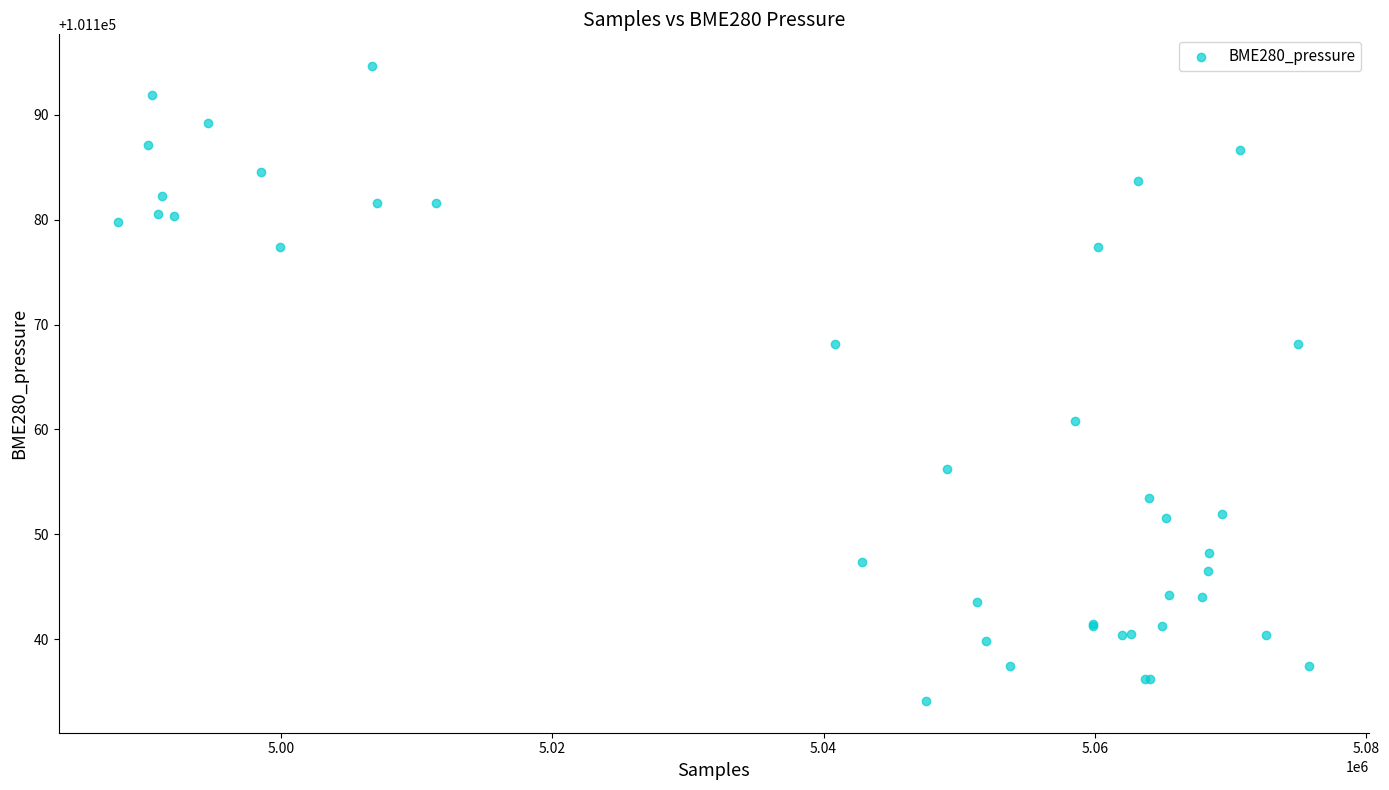

What Y value in the scatter plot is closest to 101164?

101160.8